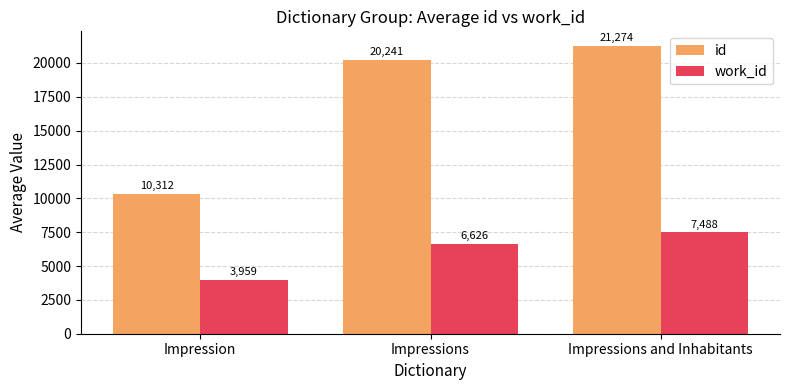

At Impressions and Inhabitants, list the series in order from largest to smallest.

id, work_id